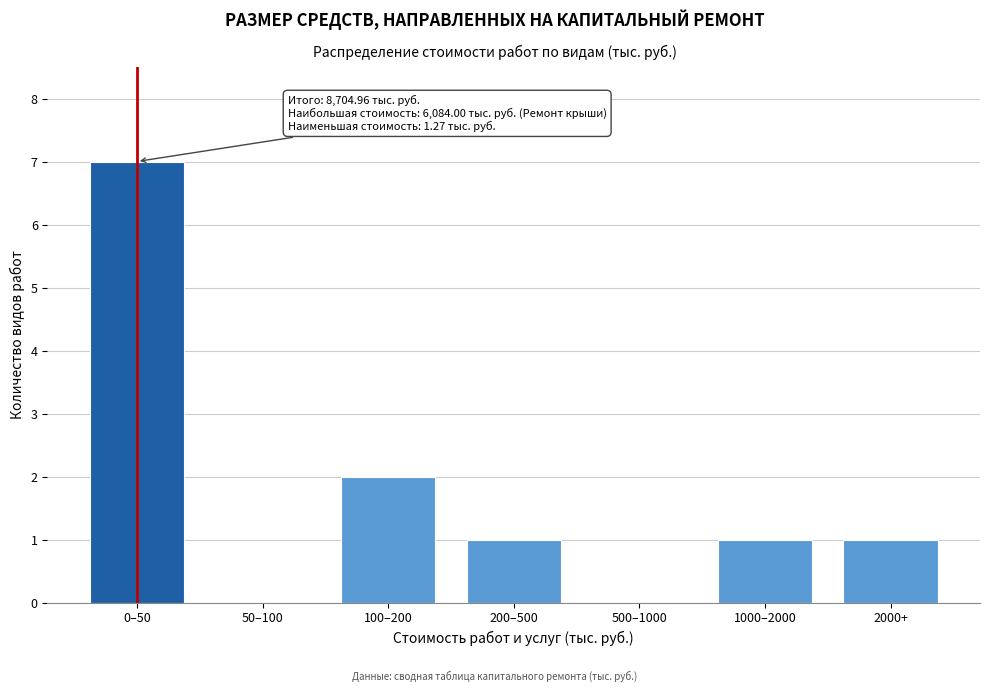

Reading right to left, transcribe all the data shown in this chart.

2000+=1	1000–2000=1	500–1000=0	200–500=1	100–200=2	50–100=0	0–50=7